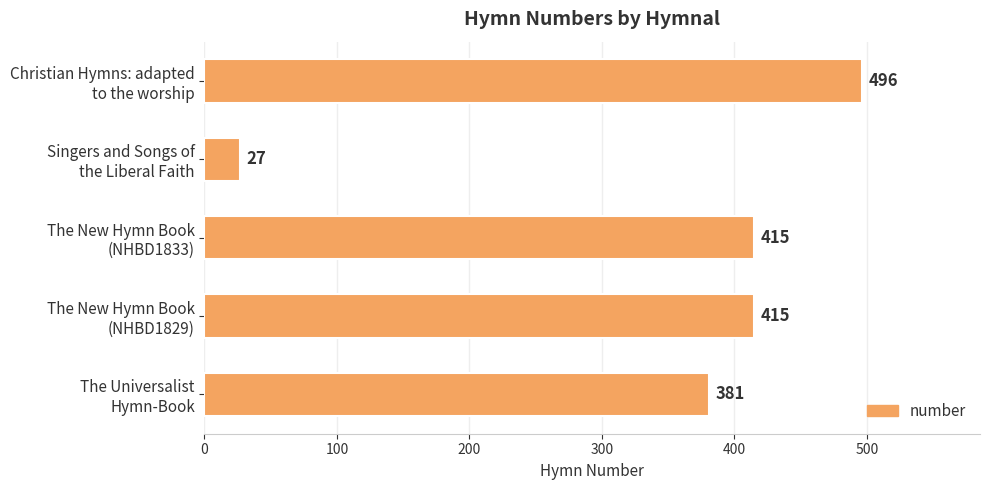

What is the difference between the second highest and second lowest values?

34